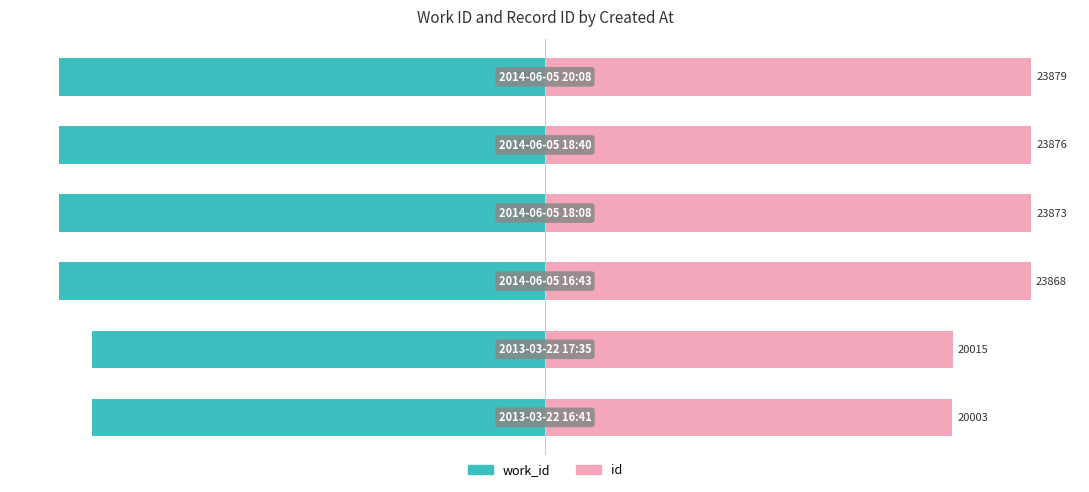

List the series in order of their overall mean, highest first.

id, work_id